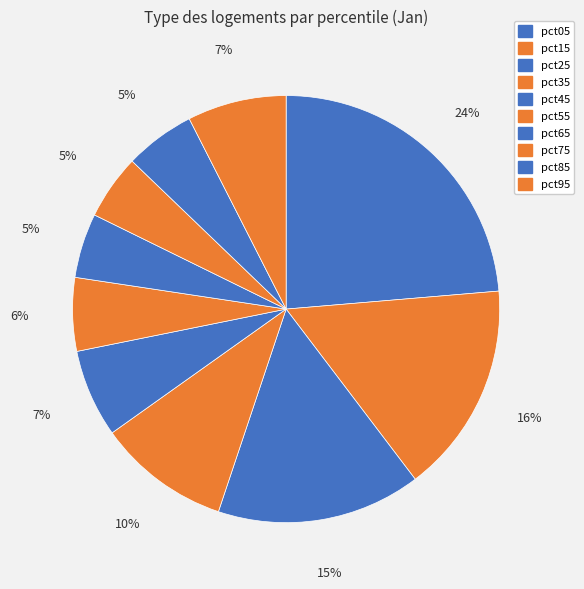

How many slices are in this pie chart?

10